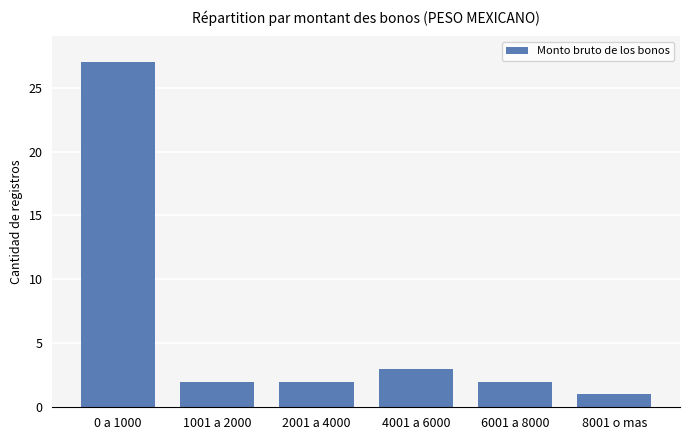

What is the difference between the second highest and second lowest values?

1